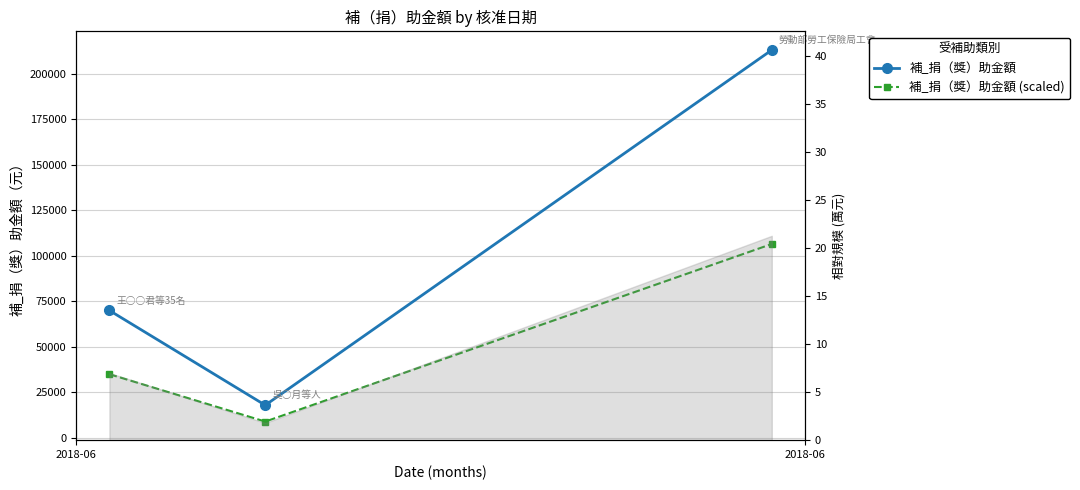

Which label corresponds to the smallest value in the chart?

2018-06